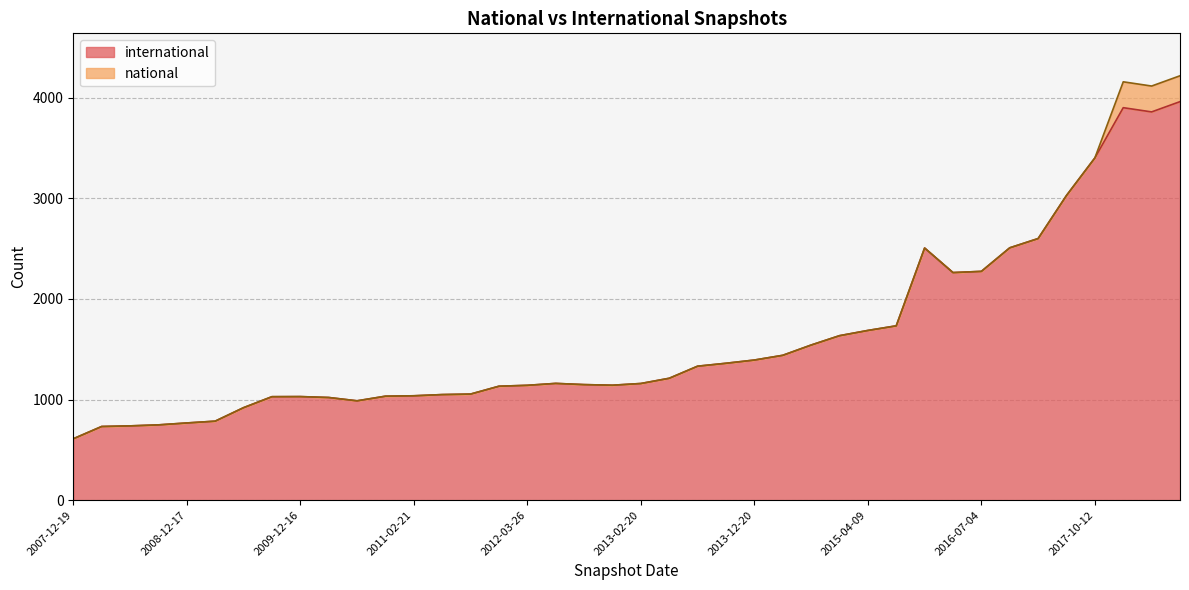

Reading left to right, extract all data points from this chart.

international: 2009-06-17=919	2013-02-20=1159	2012-10-31=1148	2013-05-21=1211	2012-03-26=1141	2015-07-03=1732	2013-07-09=1331	2015-01-19=1634	2008-12-17=767	2018-07-11=3959	2011-02-21=1037	2008-06-27=738	2013-12-20=1392	2017-12-22=3899	2014-03-28=1439	2015-04-09=1686	2008-10-10=748	2013-09-10=1360	2009-04-06=785	2012-07-13=1160	2014-09-08=1541	2016-10-07=2507	2010-07-26=987	2016-07-04=2273	2018-04-09=3857	2016-01-04=2505	2016-04-05=2261	2011-06-10=1049	2012-01-18=1132	2008-04-01=732	2010-04-01=1020	2017-10-12=3400	2017-07-24=3027	2009-09-25=1028	2017-04-12=2599	2007-12-19=610	2009-12-16=1029	2011-09-05=1054	2010-11-17=1033	2012-12-11=1142
national: 2009-06-17=0	2013-02-20=0	2012-10-31=0	2013-05-21=0	2012-03-26=0	2015-07-03=0	2013-07-09=0	2015-01-19=0	2008-12-17=0	2018-07-11=257	2011-02-21=0	2008-06-27=0	2013-12-20=0	2017-12-22=257	2014-03-28=0	2015-04-09=0	2008-10-10=0	2013-09-10=0	2009-04-06=0	2012-07-13=0	2014-09-08=0	2016-10-07=0	2010-07-26=0	2016-07-04=0	2018-04-09=257	2016-01-04=0	2016-04-05=0	2011-06-10=0	2012-01-18=0	2008-04-01=0	2010-04-01=0	2017-10-12=0	2017-07-24=0	2009-09-25=0	2017-04-12=0	2007-12-19=0	2009-12-16=0	2011-09-05=0	2010-11-17=0	2012-12-11=0